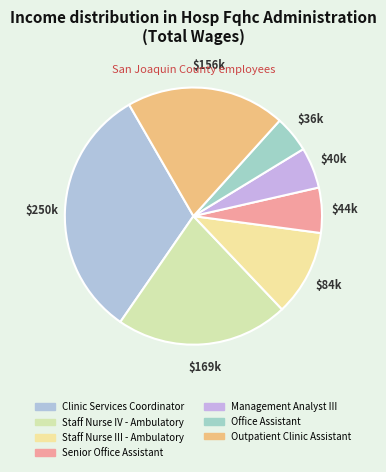

What is the total percentage of Outpatient Clinic Assistant and Management Analyst III?

25.2%